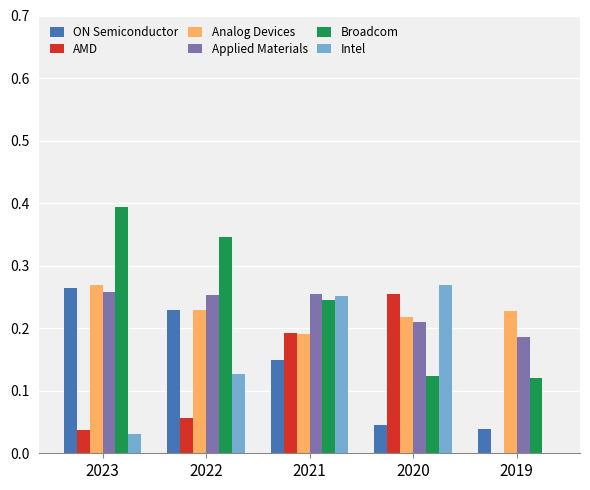

True or false: Intel has a value of 0.2 at 2019.

False